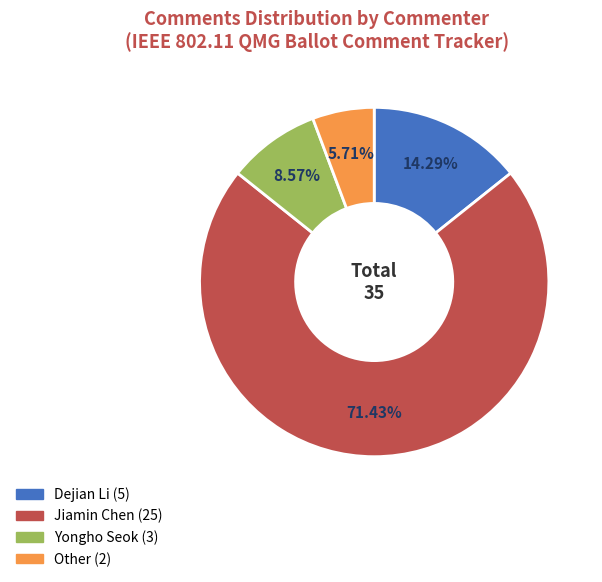

Rank the categories by value from lowest to highest.

Other, Yongho Seok, Dejian Li, Jiamin Chen